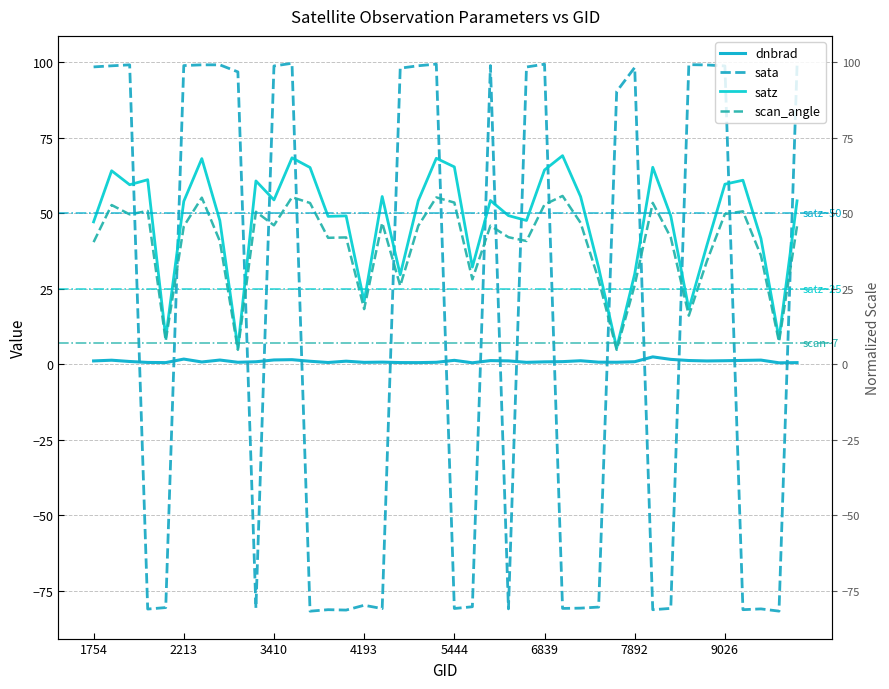

Is it true that scan_angle equals 45.8 at 39?

True